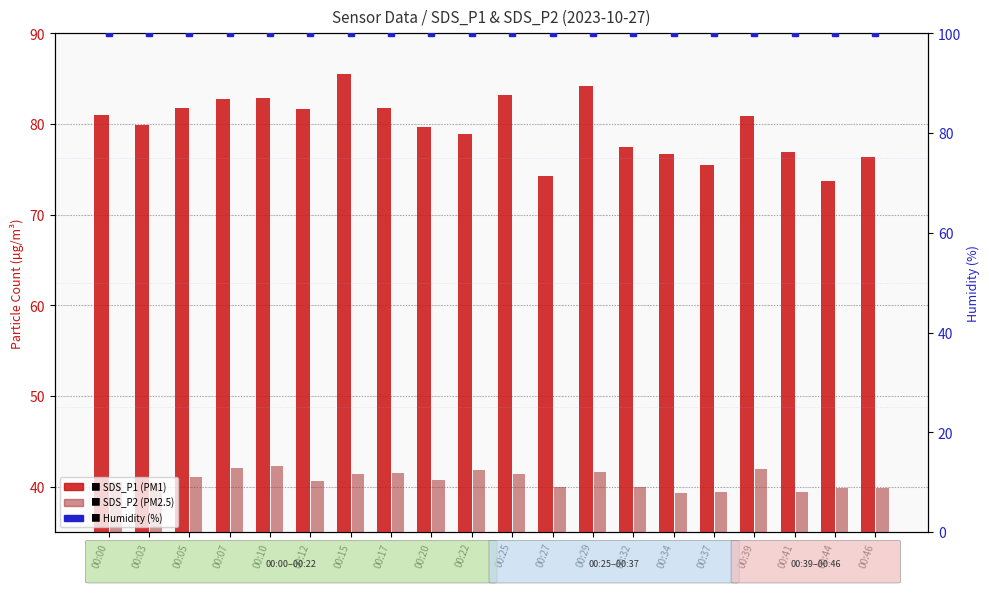

What is the difference between the SDS_P2 (PM2.5) values at 00:00 and 00:17?

1.0